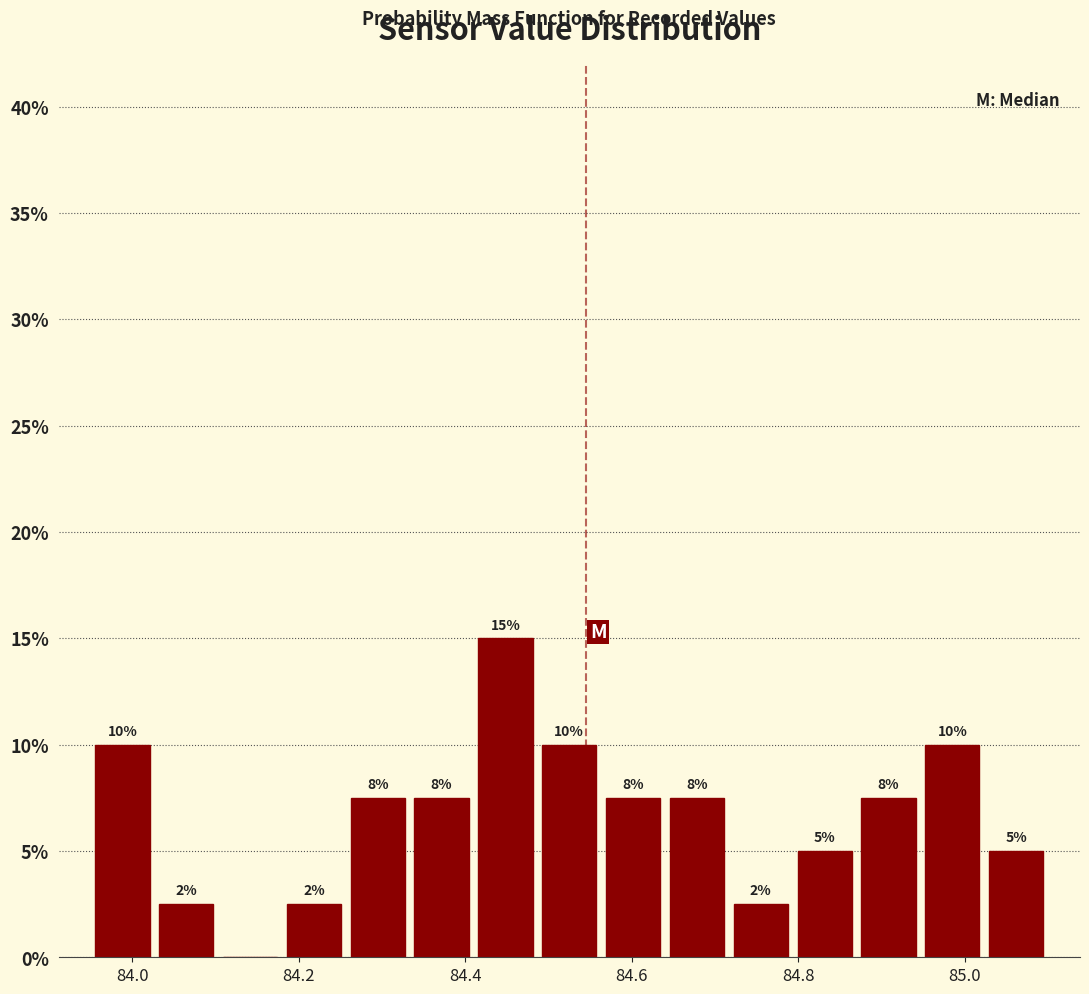

Read against the x-axis, roughly where is the centre of the tallest bar?

84.44